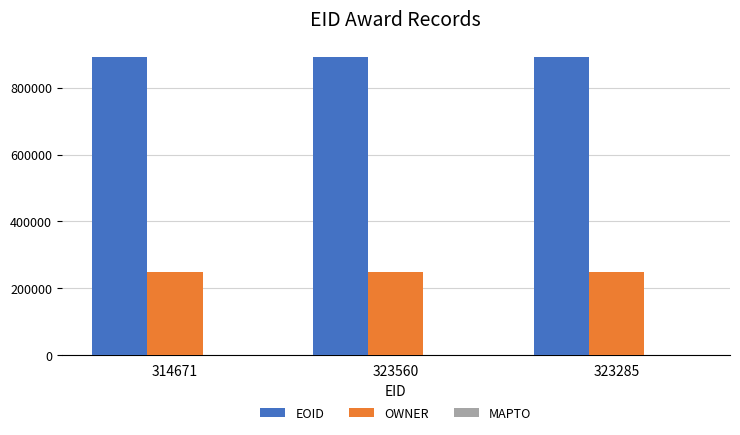

True or false: OWNER has a value of 248921 at 323560.

True